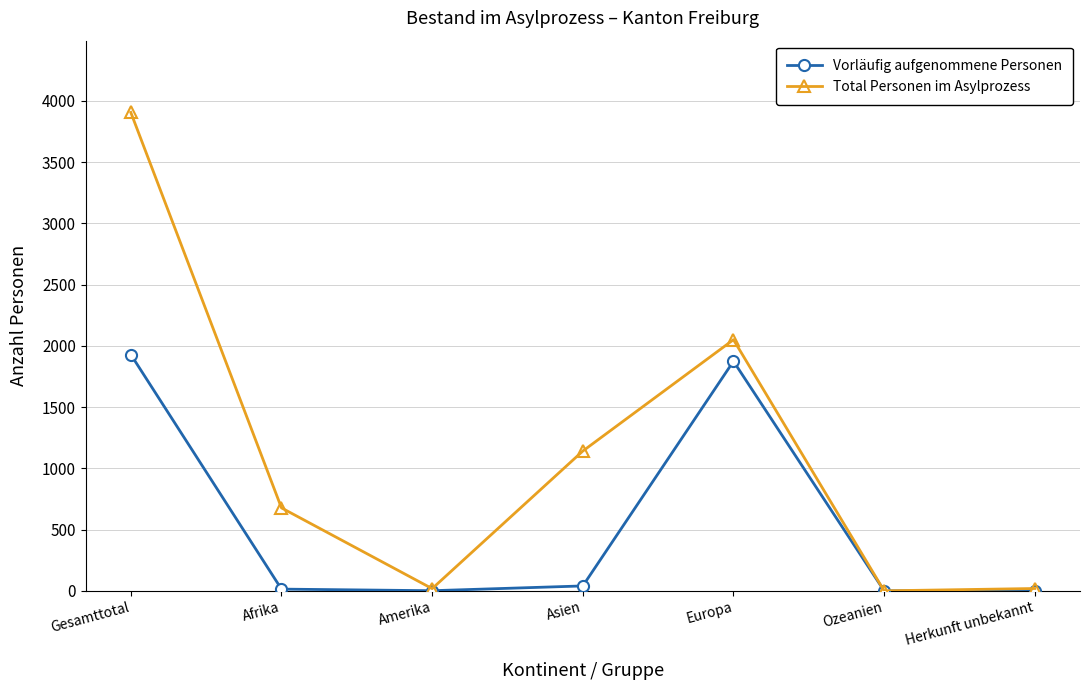

True or false: Total Personen im Asylprozess has more than 1 points higher than both neighbors.

False